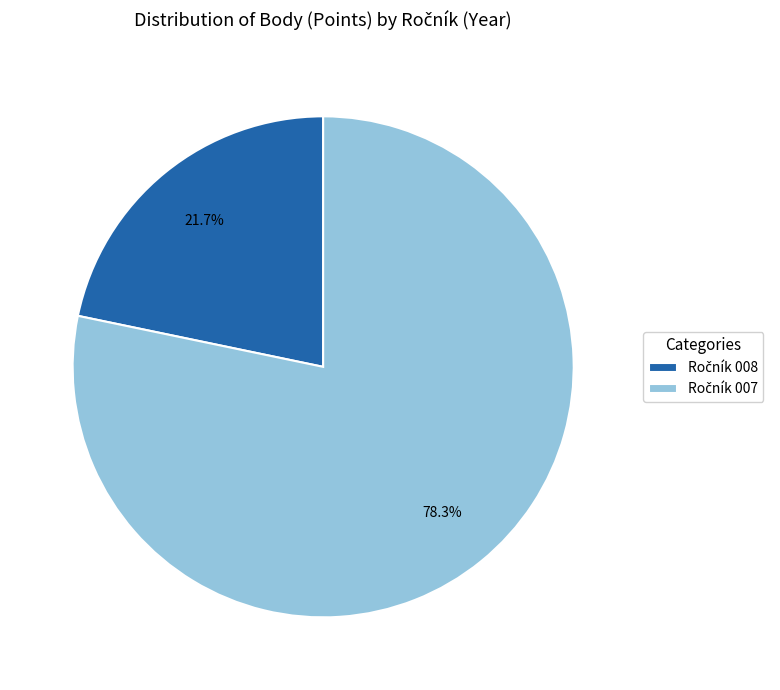

To the nearest percent, what is the average slice percentage?

50%